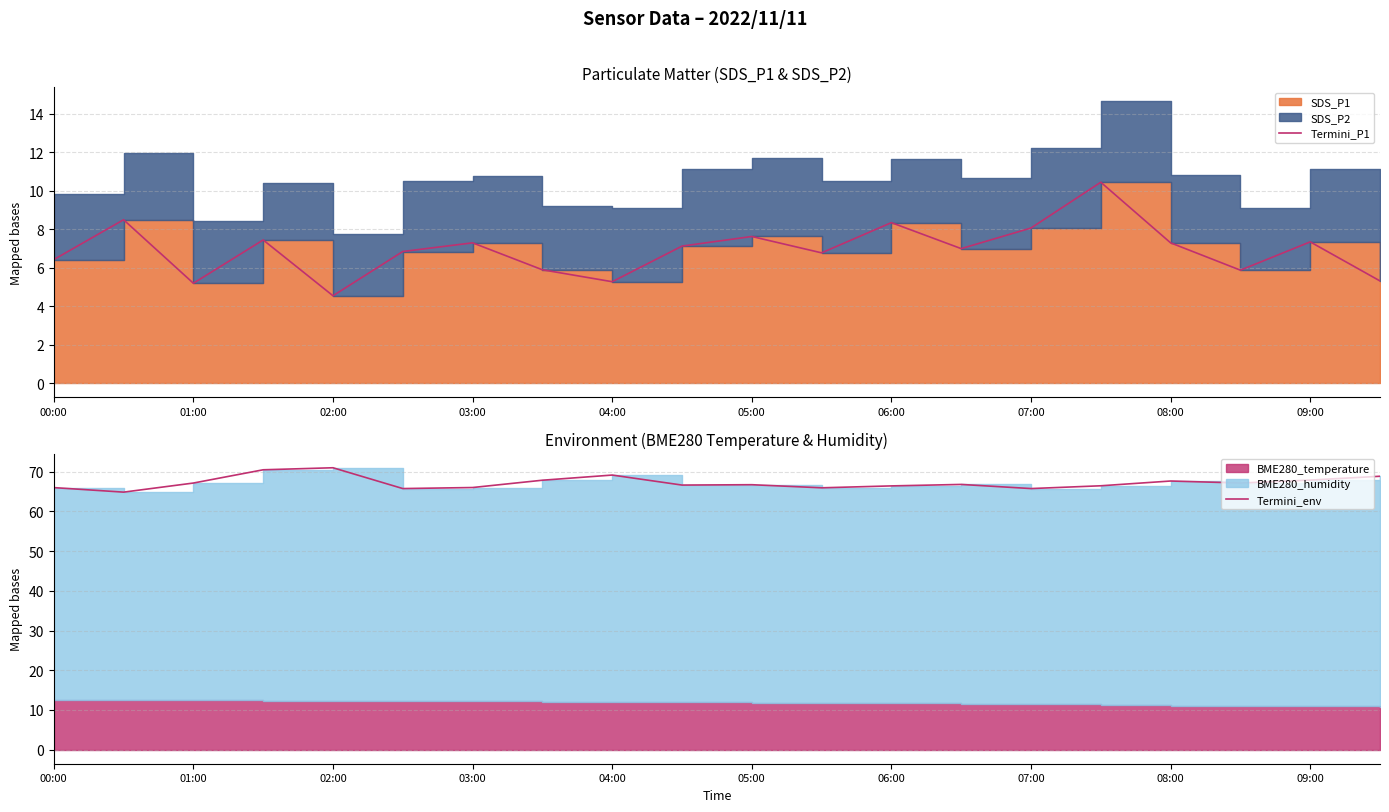

How many data points in Termini_env are less than 66?

4